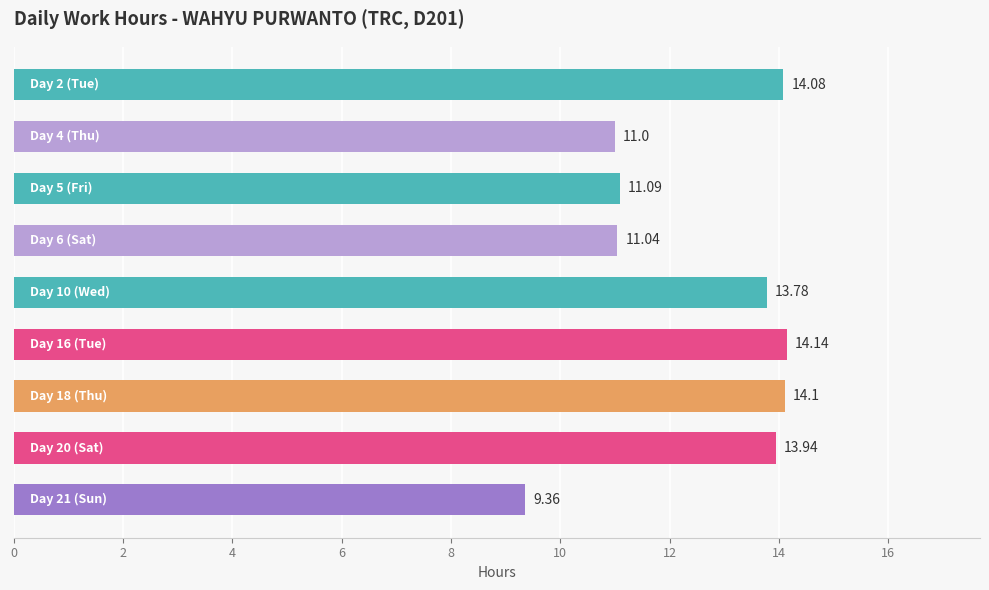

What is the sum of all values?

112.5